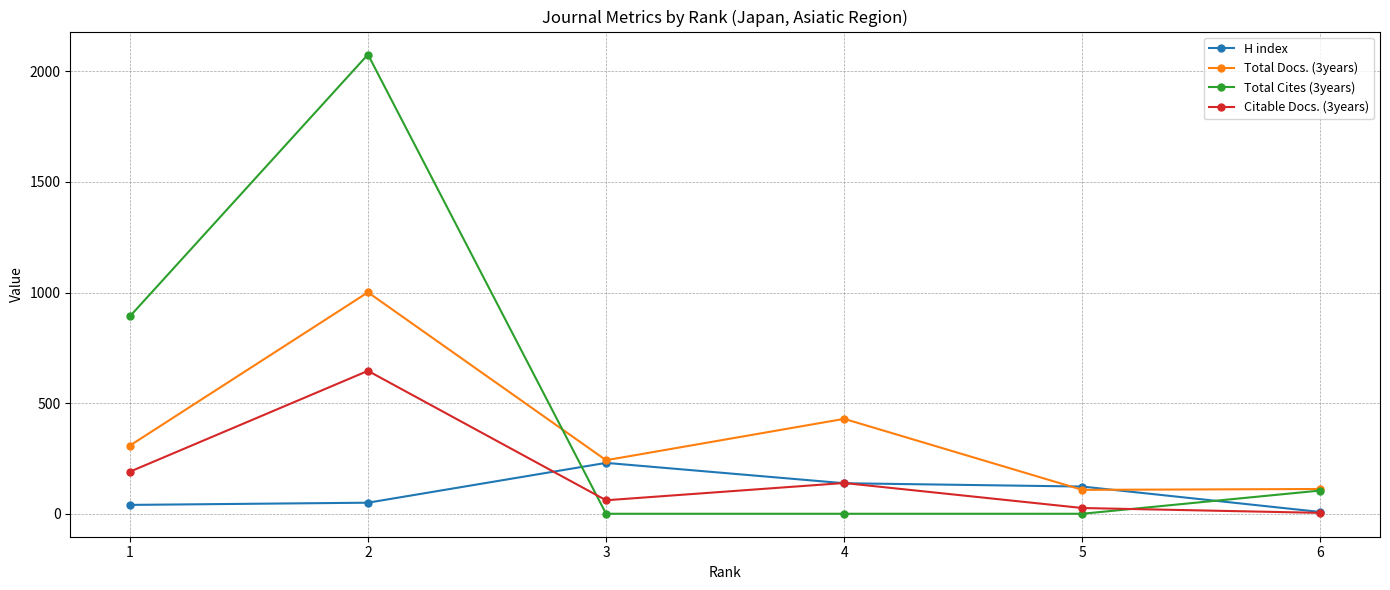

At 1, list the series in order from largest to smallest.

Total Cites (3years), Total Docs. (3years), Citable Docs. (3years), H index